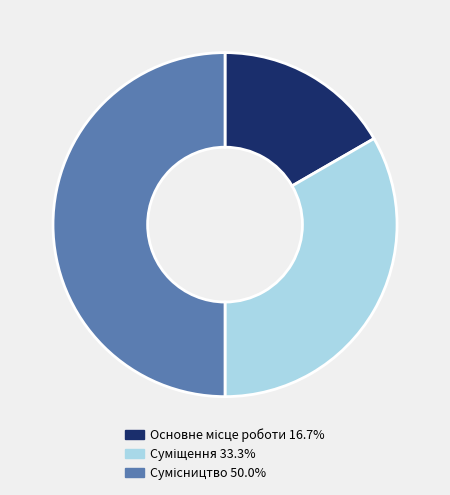

Is it true that Основне місце роботи is 17% of the pie?

True